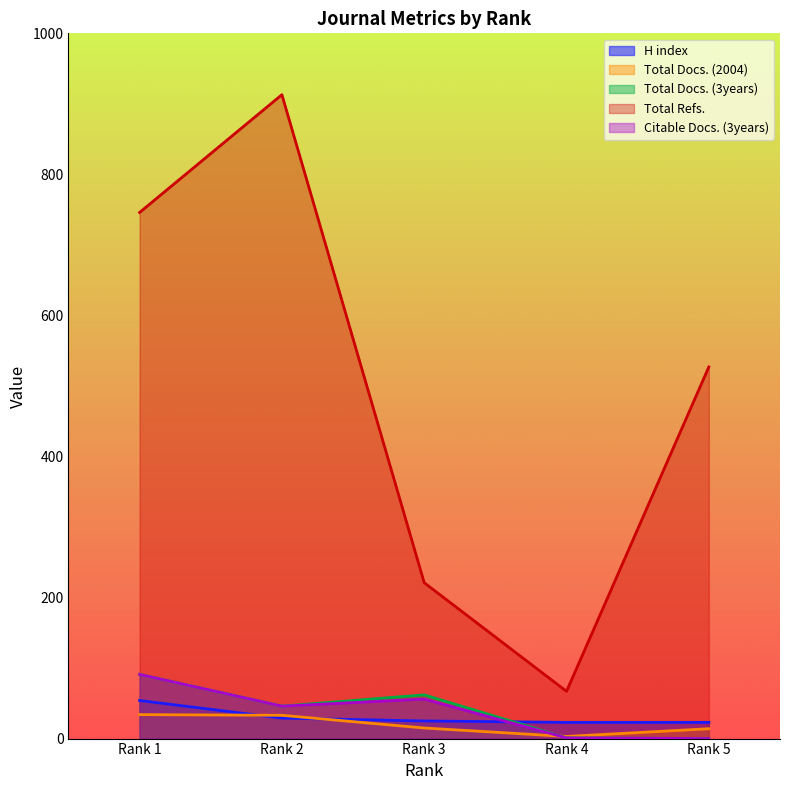

Does the chart display data point markers on the line(s)?

No